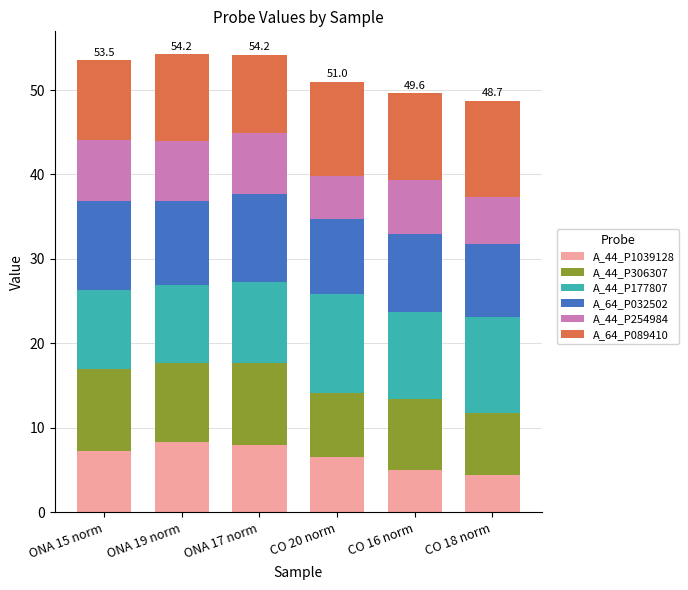

How many bars are there in total?

6